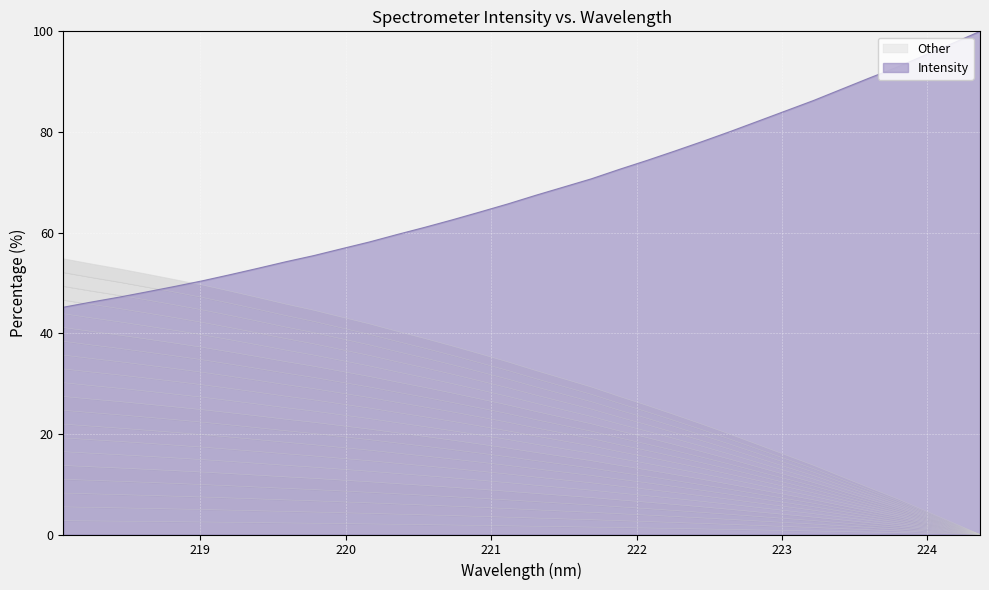

How many values are below 32?

17